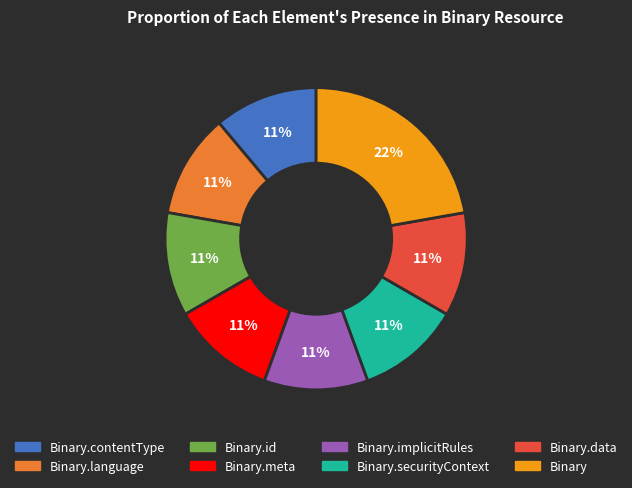

To the nearest percent, what is the difference between the largest and smallest slice percentages?

11%